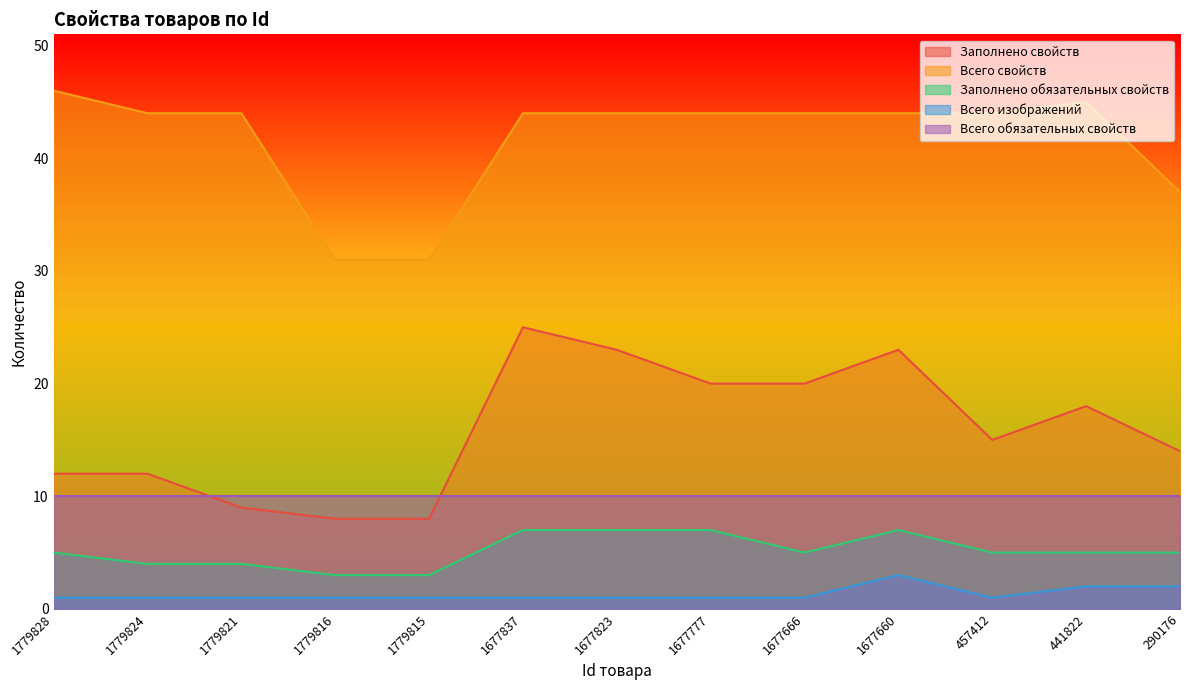

Between 457412 and 1677666, which is larger?

1677666